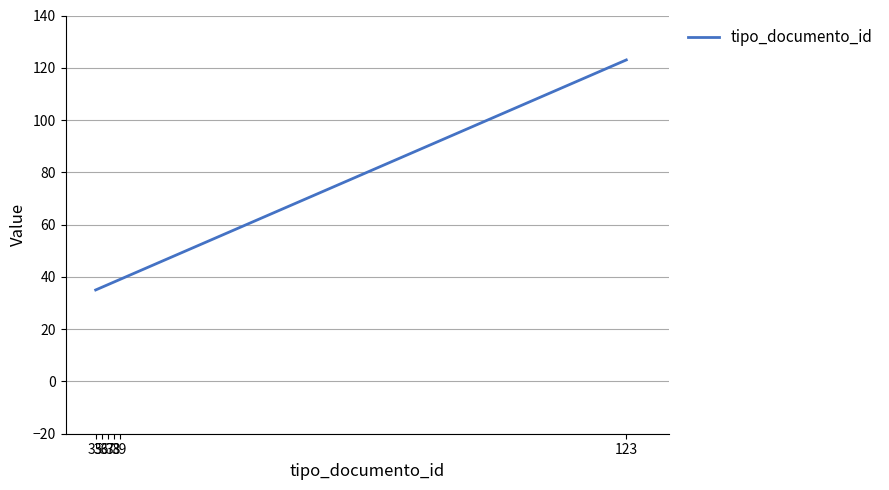

Is this an area chart (filled region under the line)?

No